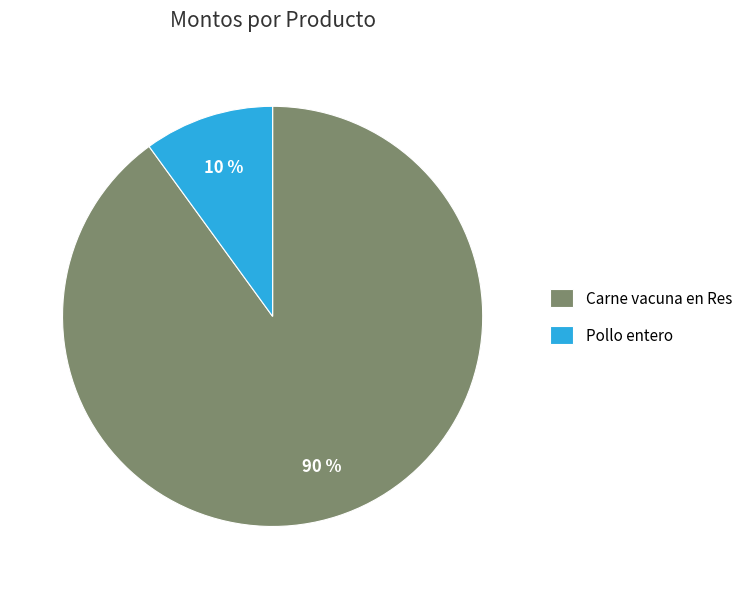

To the nearest percent, what is the average slice percentage?

50%